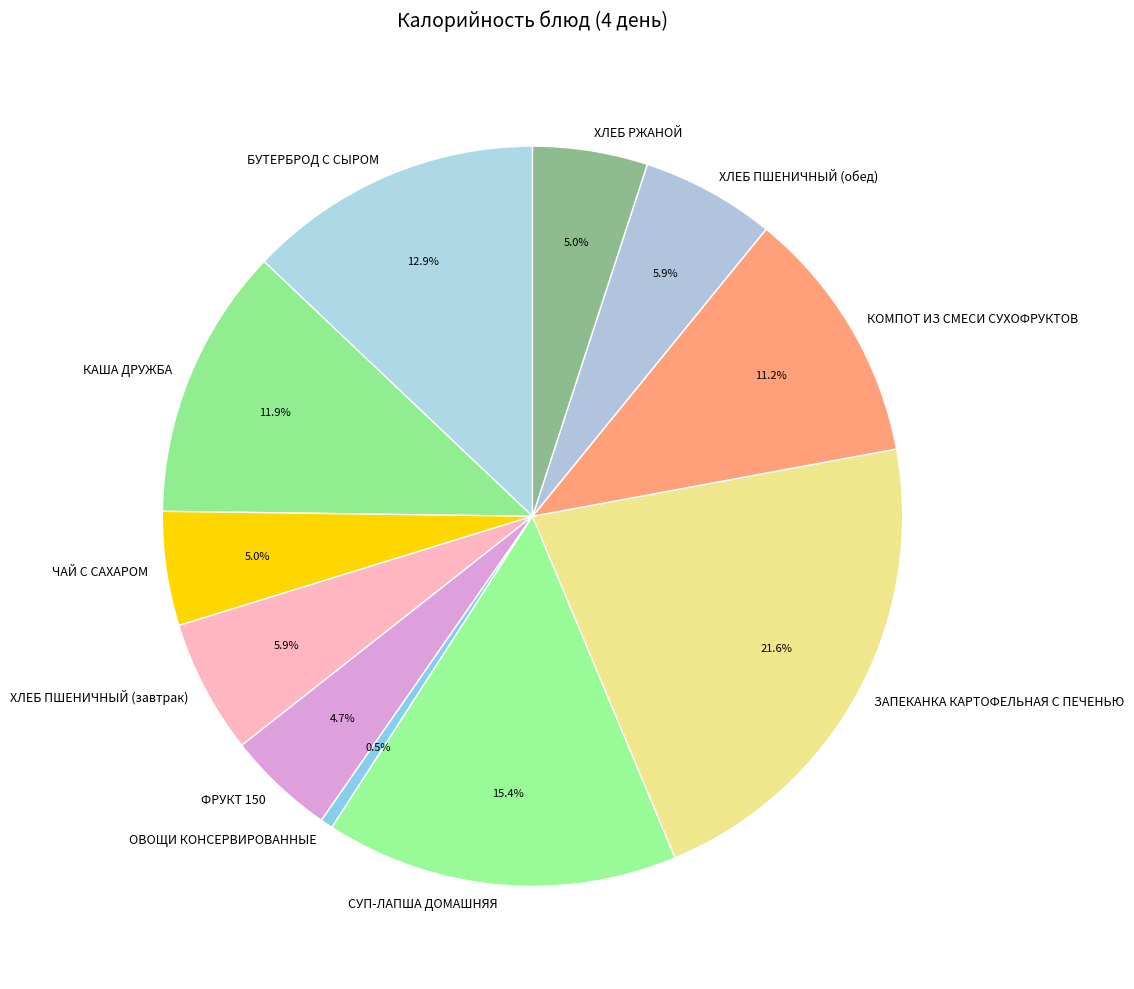

Is there any slice that represents more than half of the pie?

No